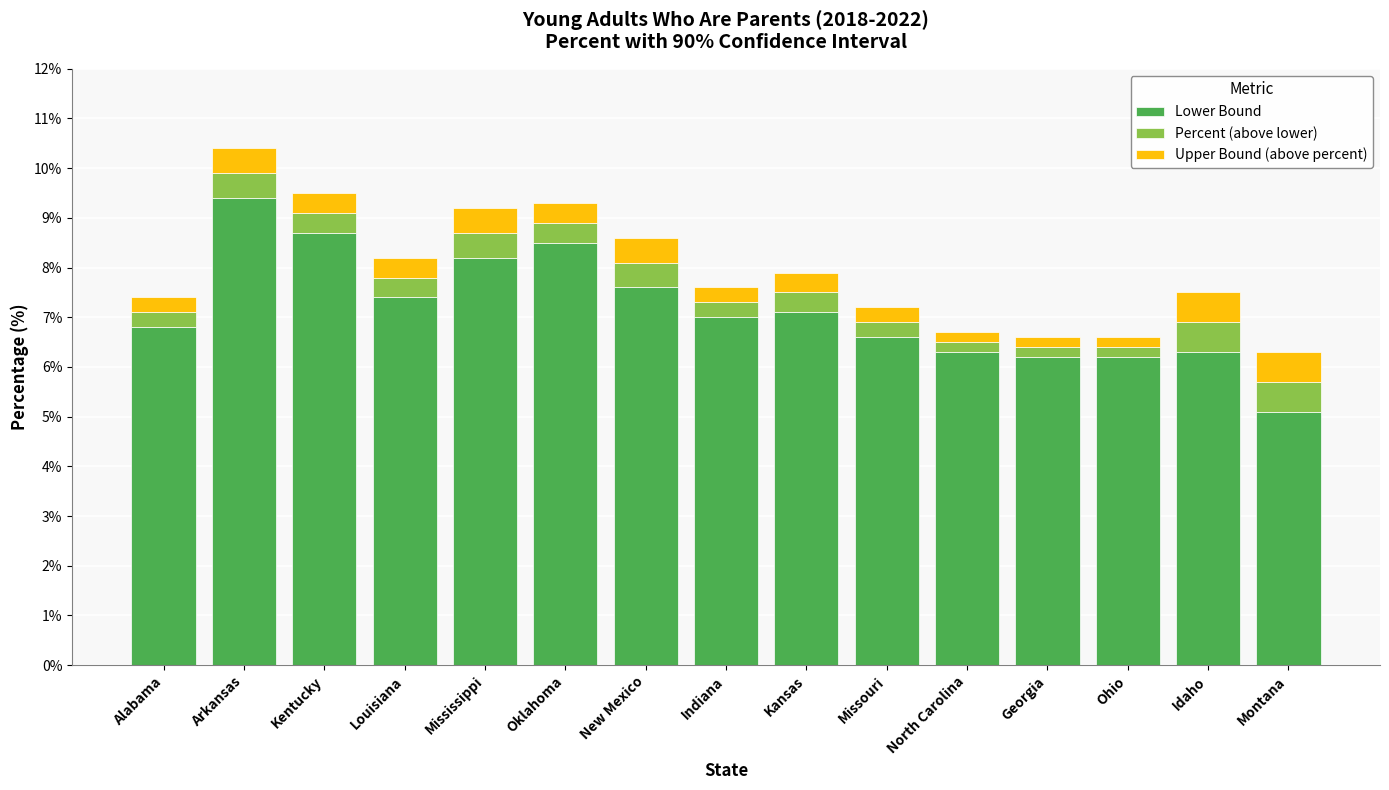

The Lower Bound series shows 6.3 at North Carolina. True or false?

True